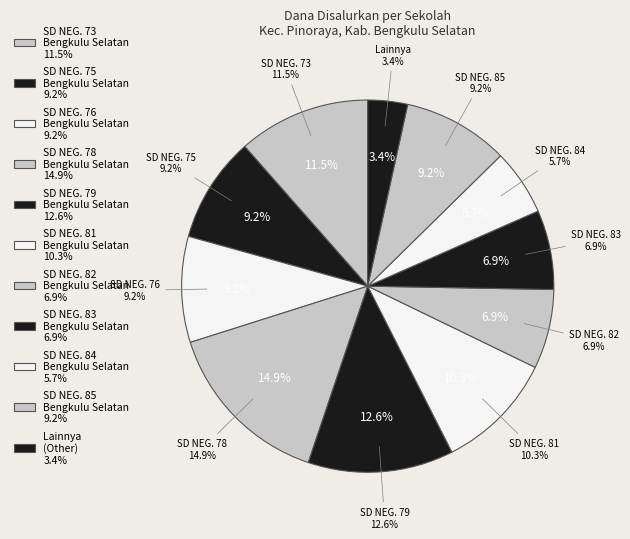

What is the change in value from SD NEGERI 76 BENGKULU SELATAN to SD NEGERI 78 BENGKULU SELATAN?

+1125000